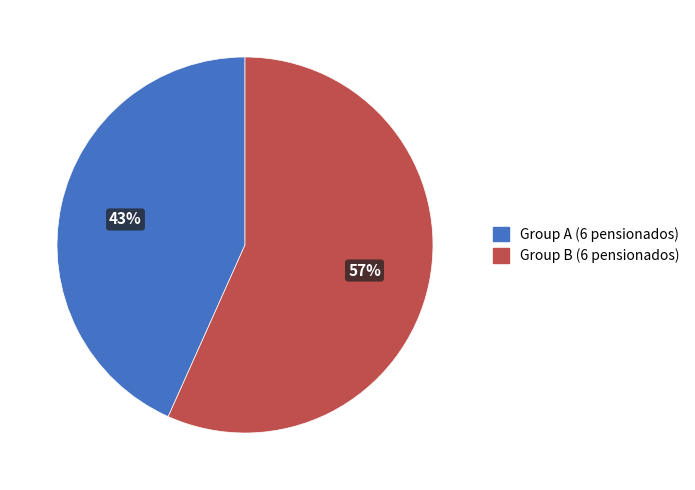

Count the number of slices in the pie.

2